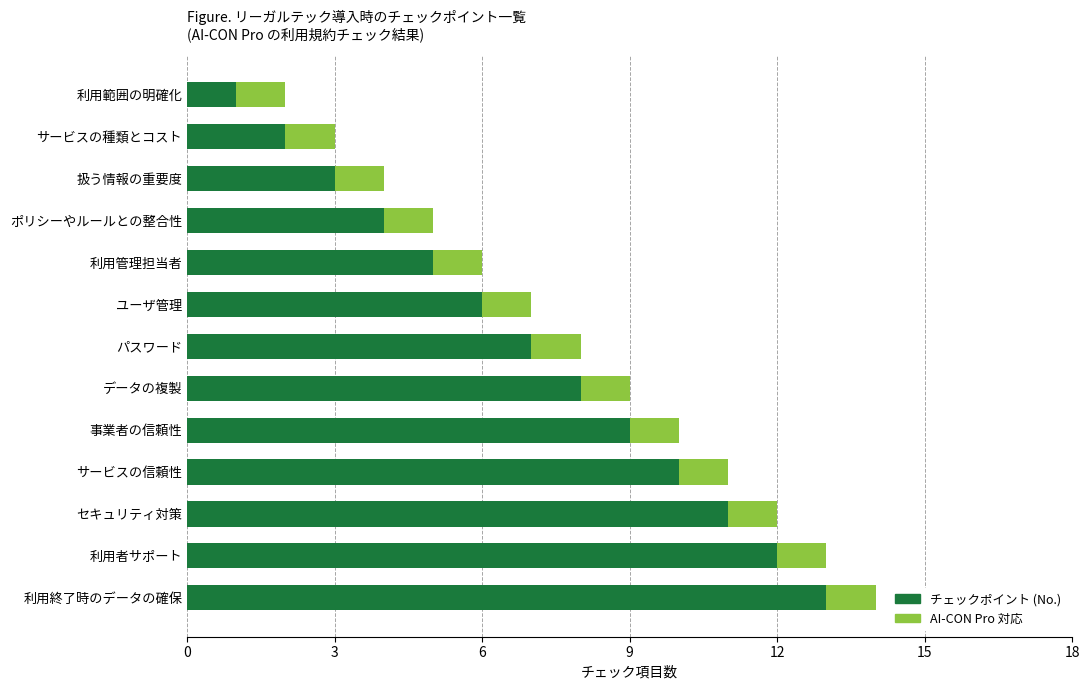

What is the lowest value of the チェックポイント (No.) series?

1